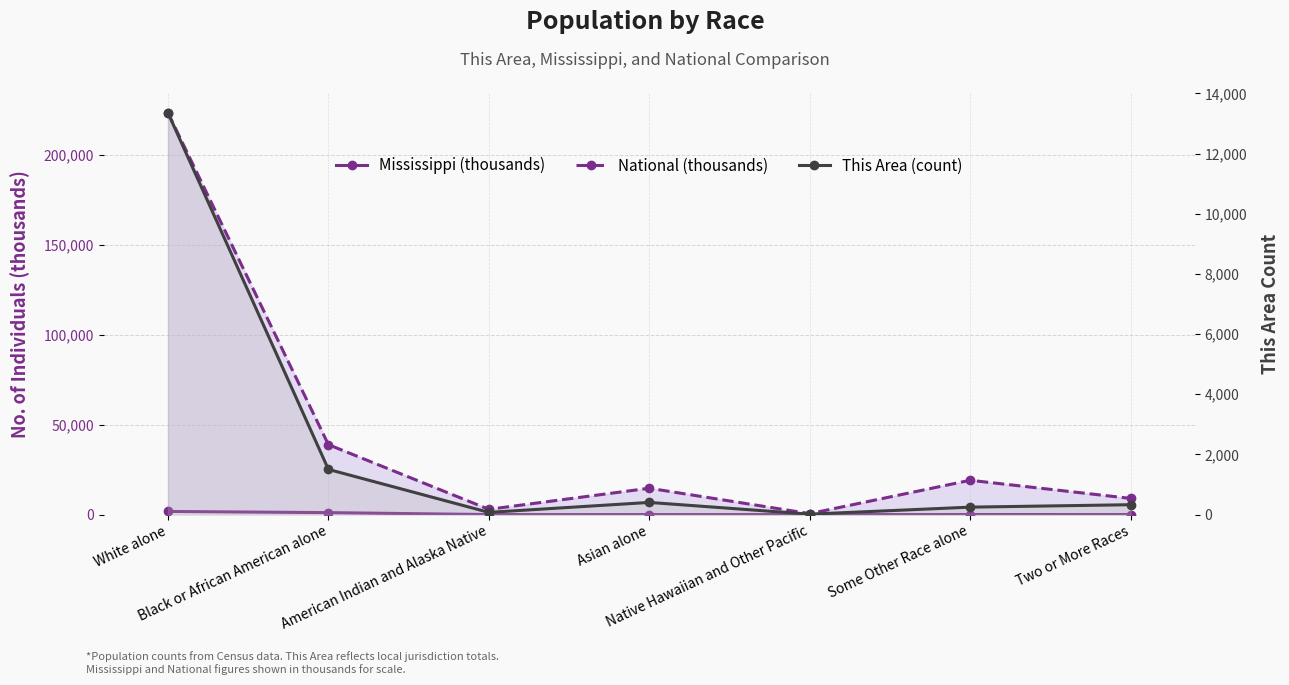

What position from the left is Two or More Races?

7